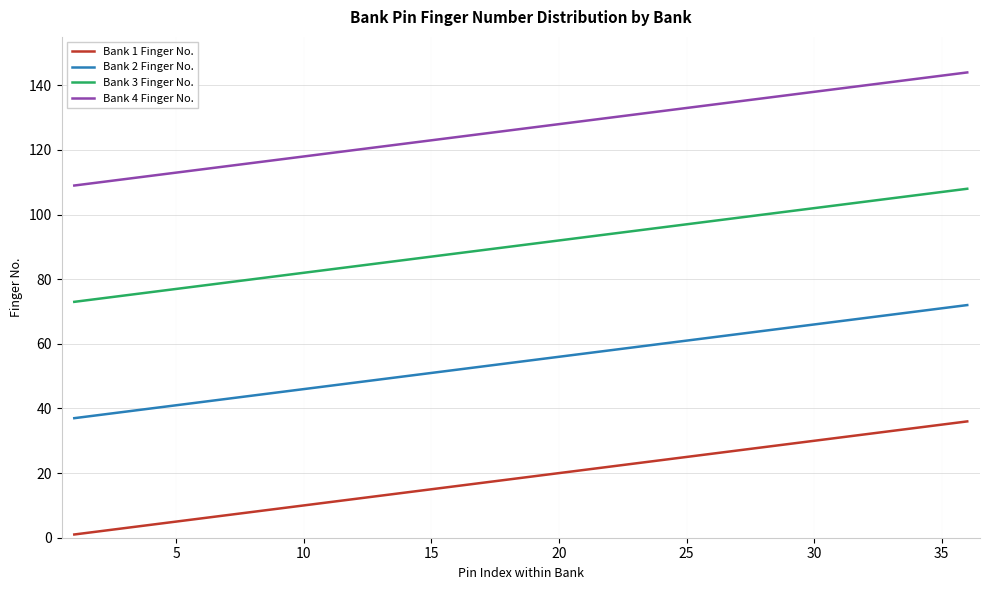

How many lines are shown in the chart?

4